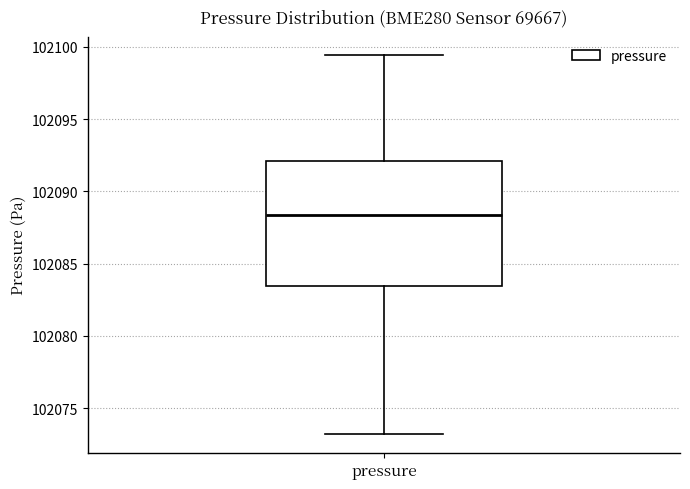

Transcribe this box plot: give where the median line is, the range the box spans, and where the two whiskers end, as read against the y-axis. The values are not printed on the chart, so give them approximately, as read against the axis.

median 102088.5, box 102083.5 to 102092.0, whiskers 102073.0 to 102099.5